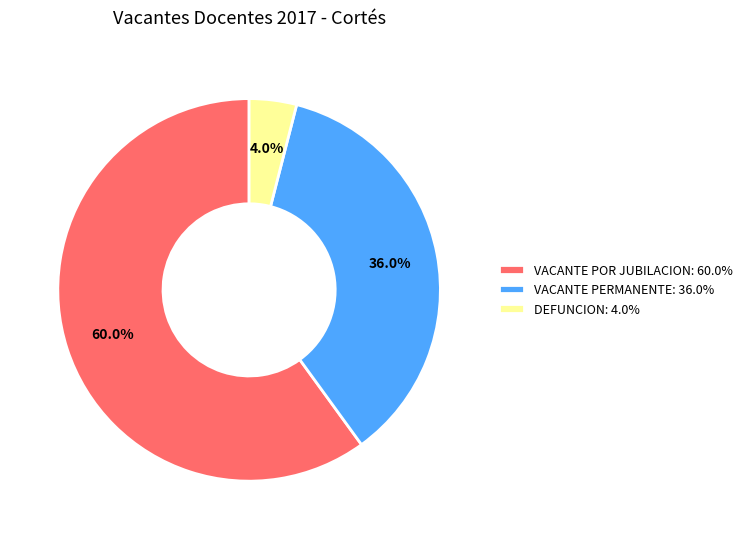

How many segments does this pie chart have?

3